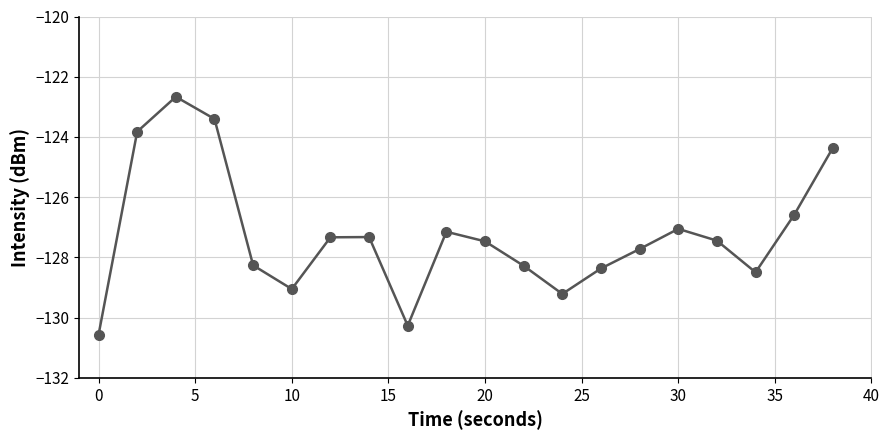

What is the minimum value shown in the chart?

-130.6